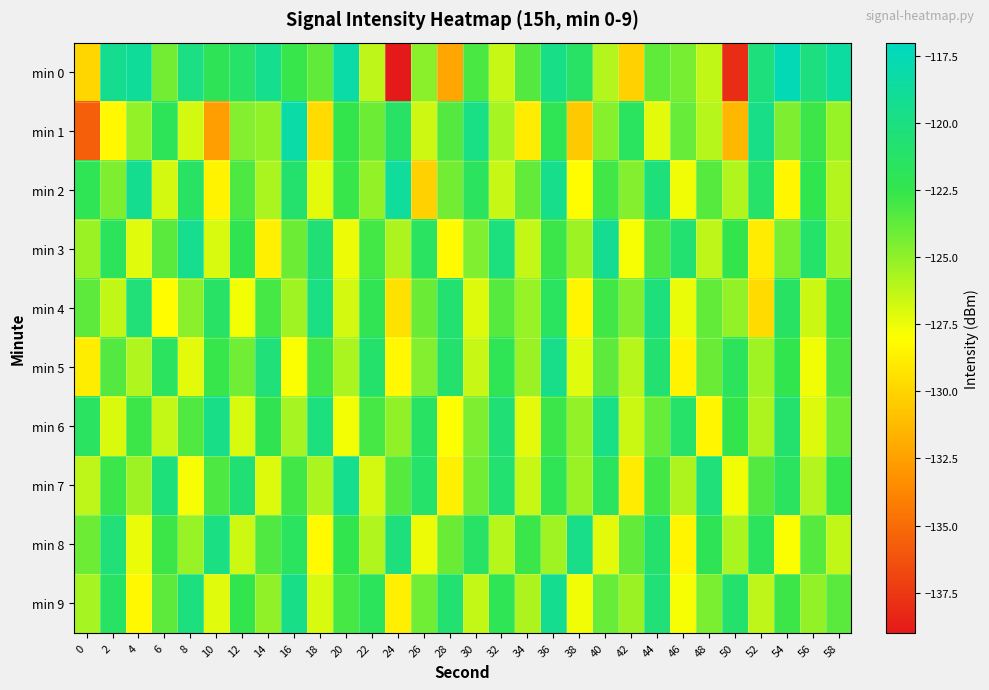

Which label corresponds to the smallest value in the chart?

24